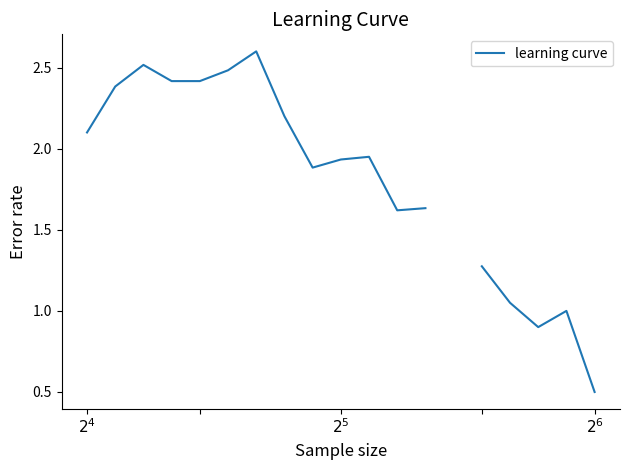

What is the value of the 11th point from the left?

1.9